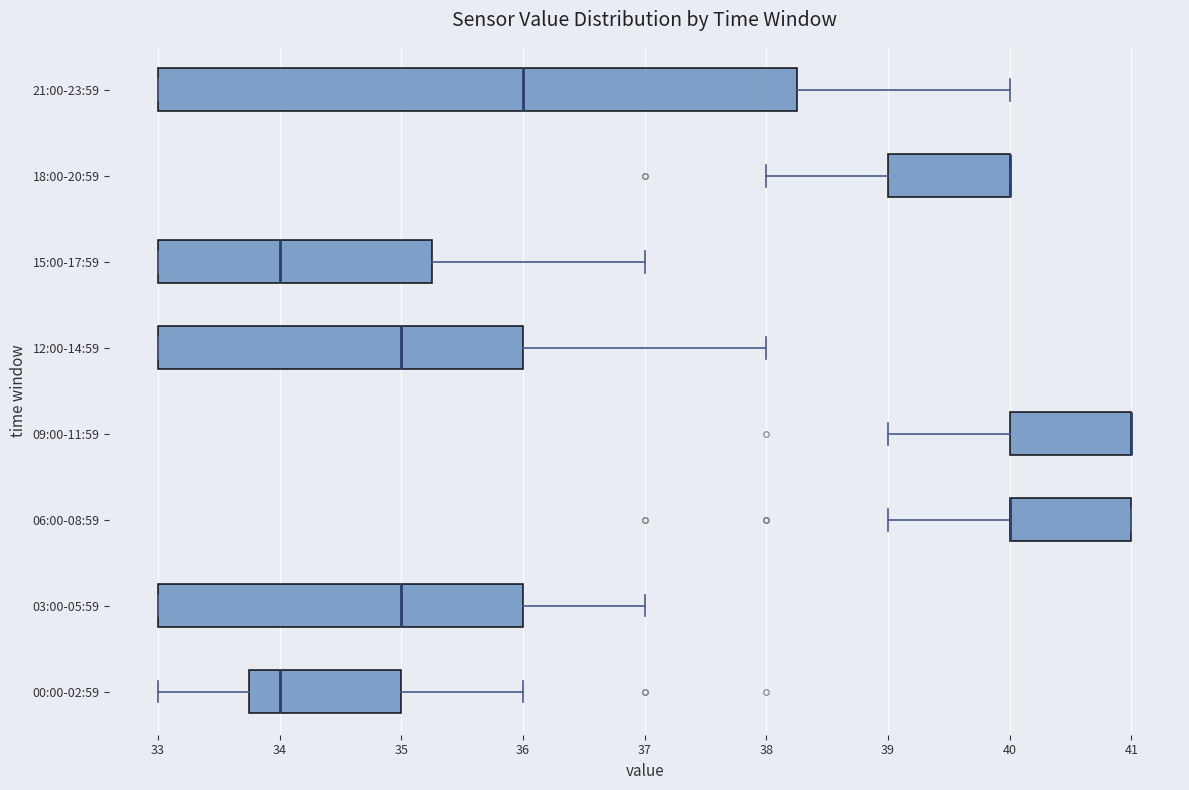

Reading bottom to top, read every box against the x-axis: the position of its median line, the range the box covers, and the ends of its whiskers. The values are not printed on the chart, so give them approximately, as read against the axis.

00:00-02:59: median 34.0, box 33.8 to 35.0, whiskers 33.0 to 36.0
03:00-05:59: median 35.0, box 33.0 to 36.0, whiskers 33.0 to 37.0
06:00-08:59: median 40.0 (drawn on the box's left edge), box 40.0 to 41.0, whiskers 39.0 to 41.0
09:00-11:59: median 41.0 (drawn on the box's right edge), box 40.0 to 41.0, whiskers 39.0 to 41.0
12:00-14:59: median 35.0, box 33.0 to 36.0, whiskers 33.0 to 38.0
15:00-17:59: median 34.0, box 33.0 to 35.3, whiskers 33.0 to 37.0
18:00-20:59: median 40.0 (drawn on the box's right edge), box 39.0 to 40.0, whiskers 38.0 to 40.0
21:00-23:59: median 36.0, box 33.0 to 38.3, whiskers 33.0 to 40.0